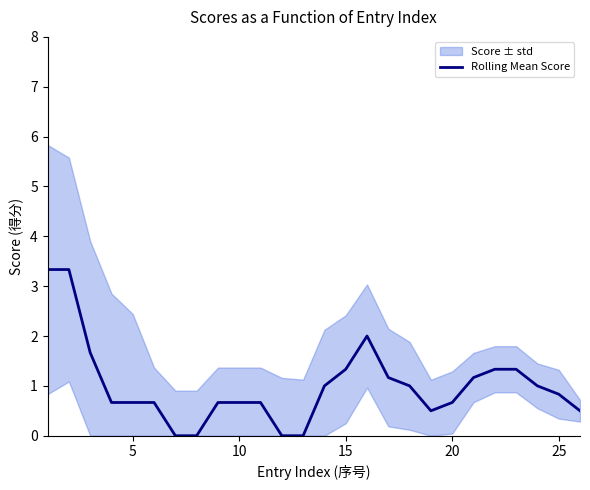

Does the chart have visible grid lines?

No